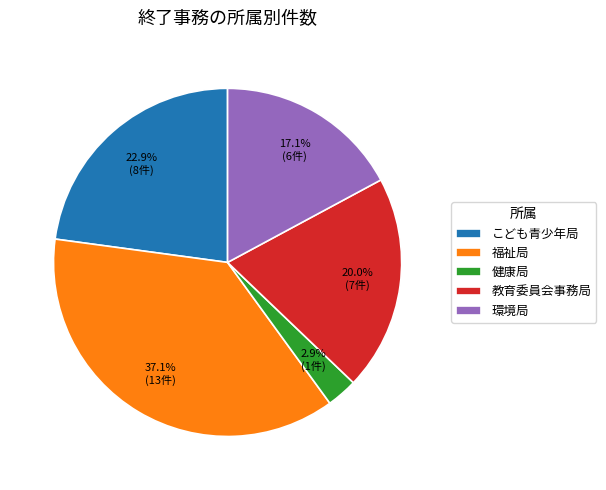

Between 健康局 and 福祉局, which is larger?

福祉局